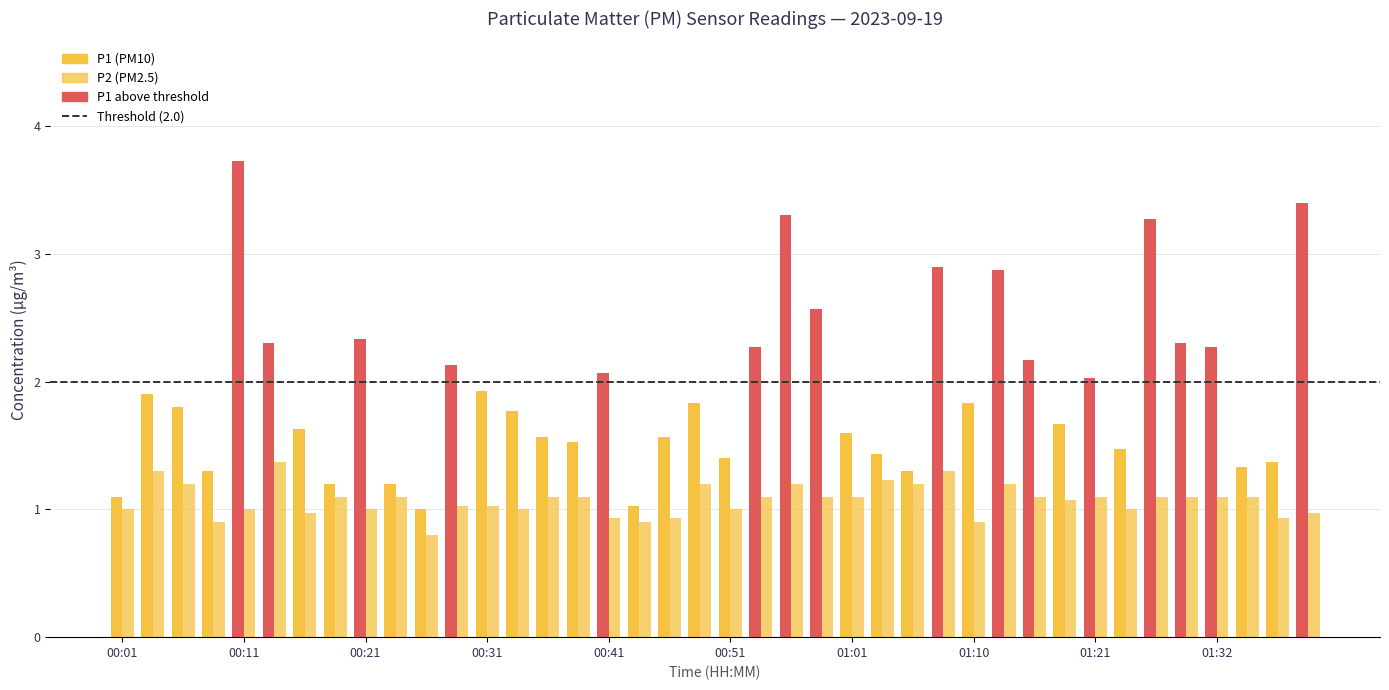

List the series in order of their peak value, lowest first.

P2, P1